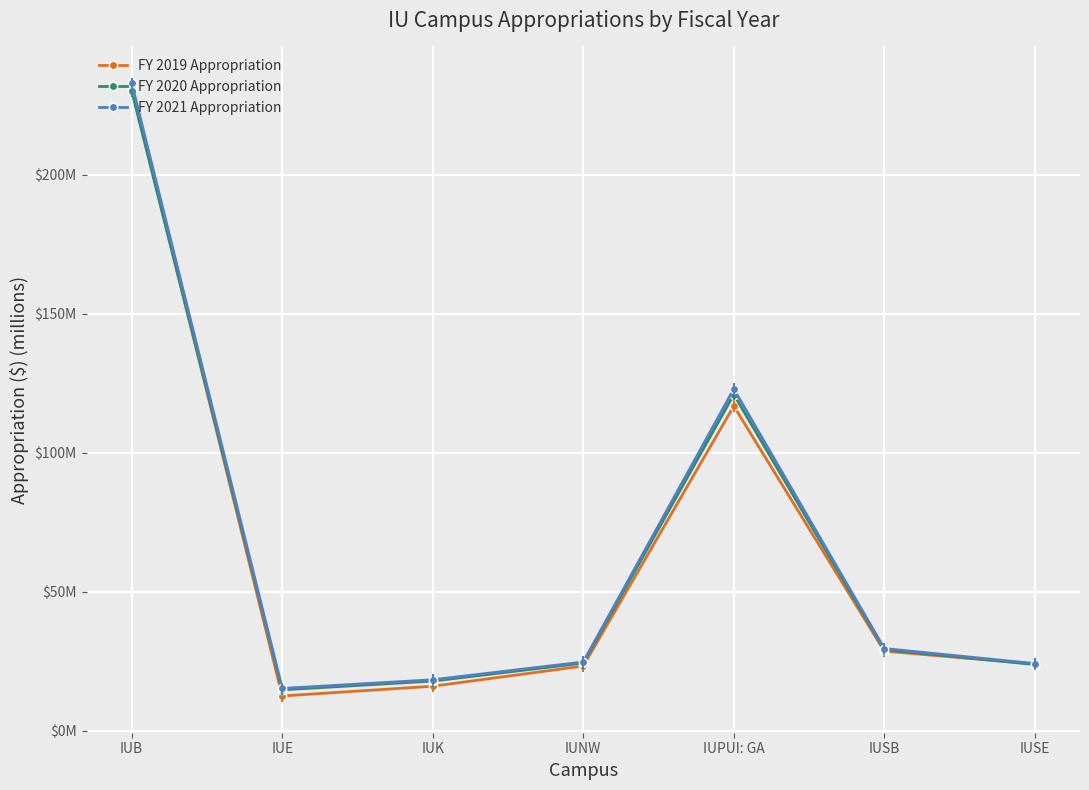

Which category has the lowest value in the FY 2021 Appropriation series?

IUE